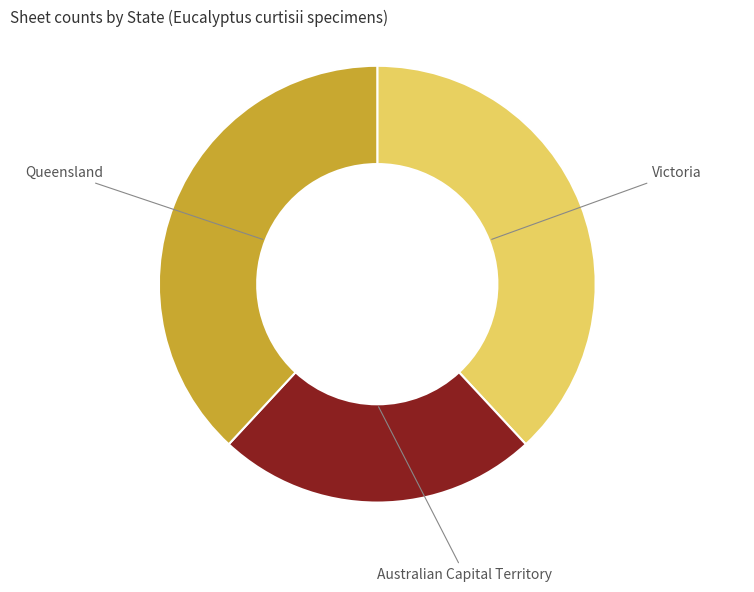

True or false: Queensland accounts for 45% of the total.

False